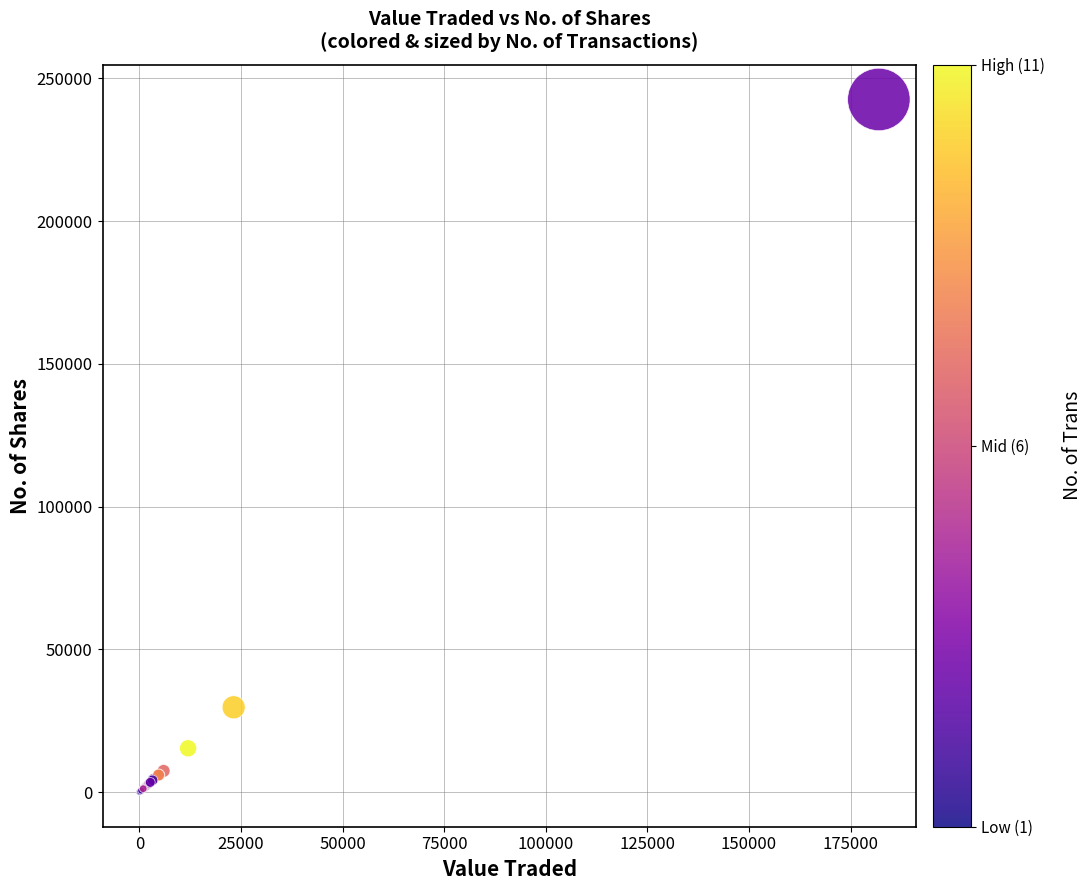

What Y value in the scatter plot is closest to 121315?

29710